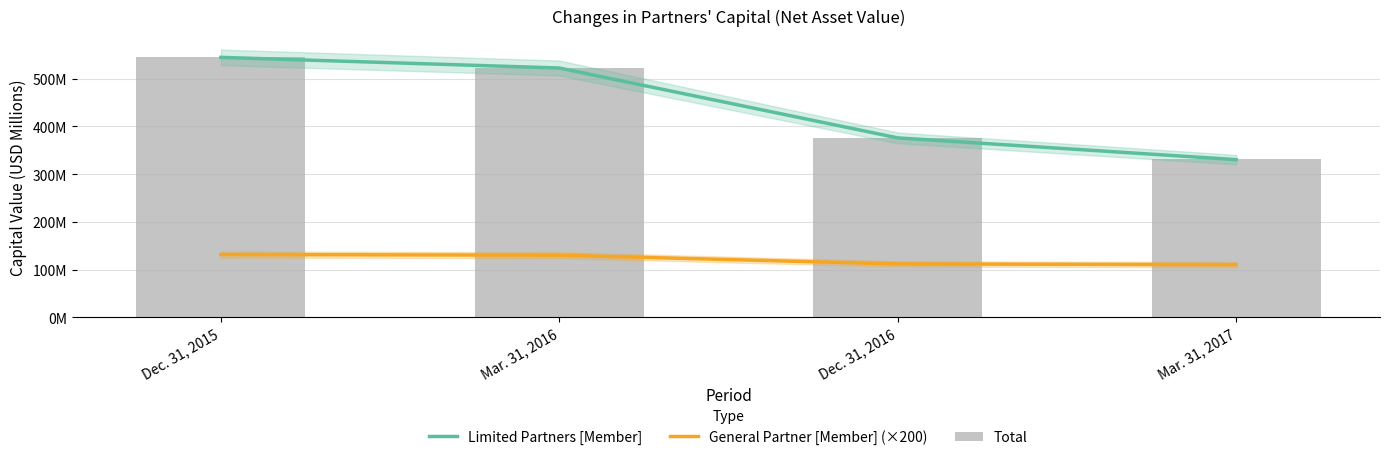

What is the spread (max minus min) of values at Mar. 31, 2017?

220.6